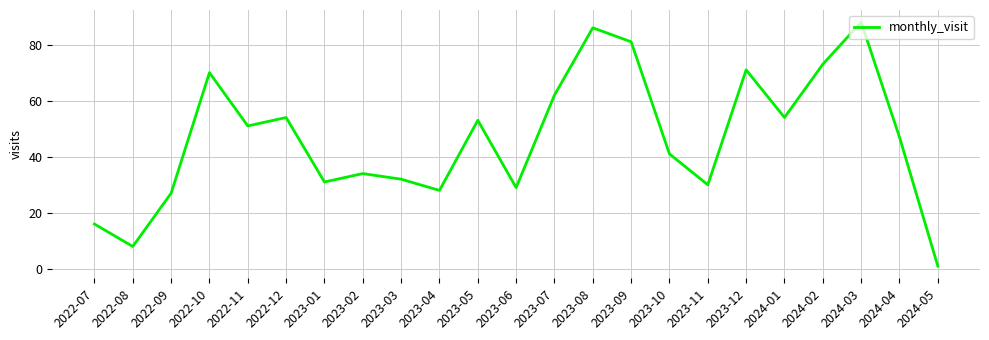

What value does the data have at 2023-01, to the nearest 10?

30